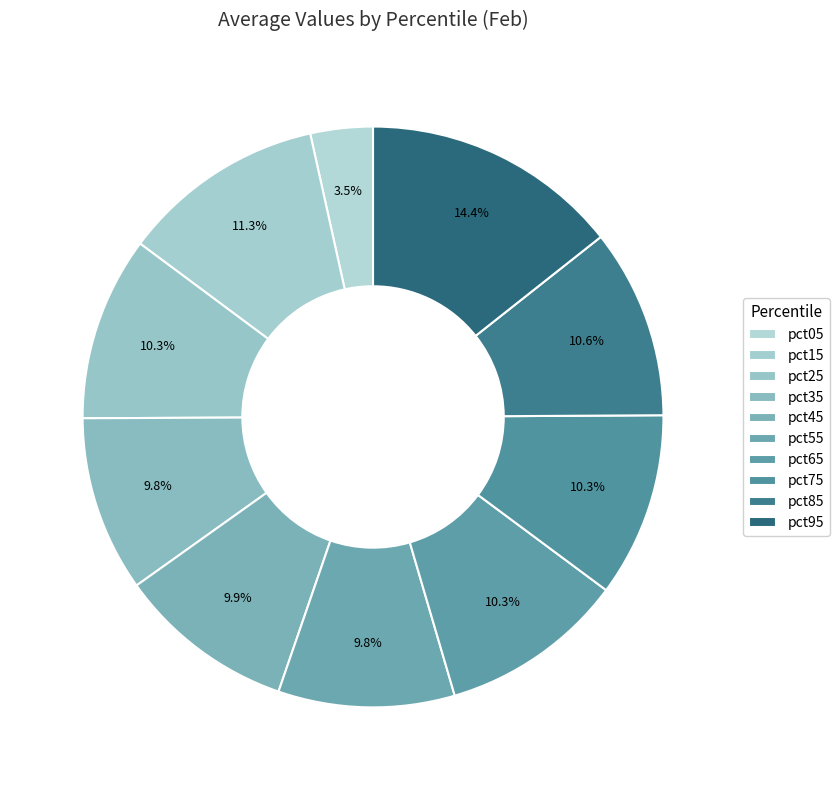

True or false: pct15 accounts for 1% of the total.

False